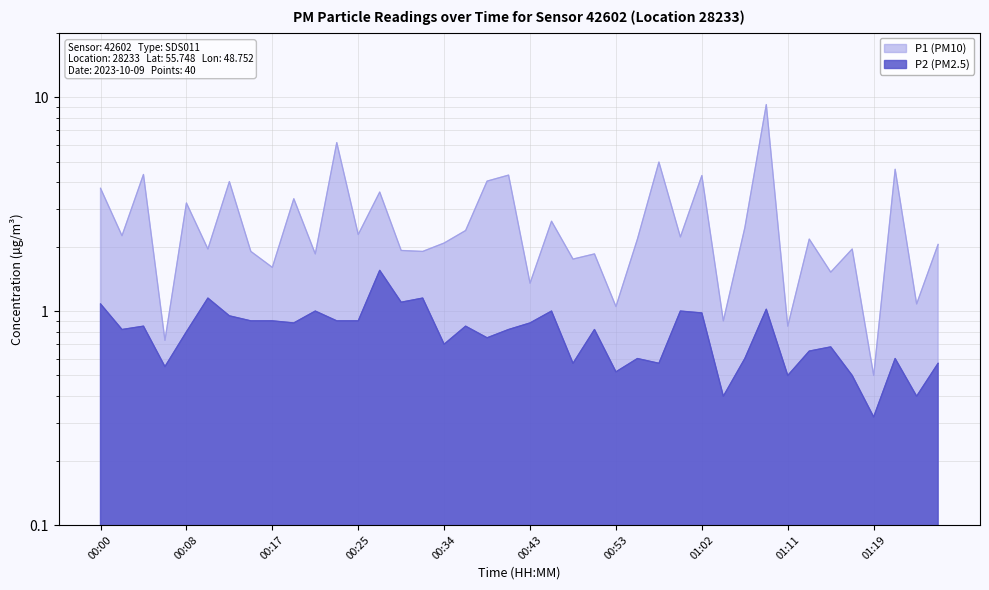

True or false: P2 and P1 cross at least once.

False